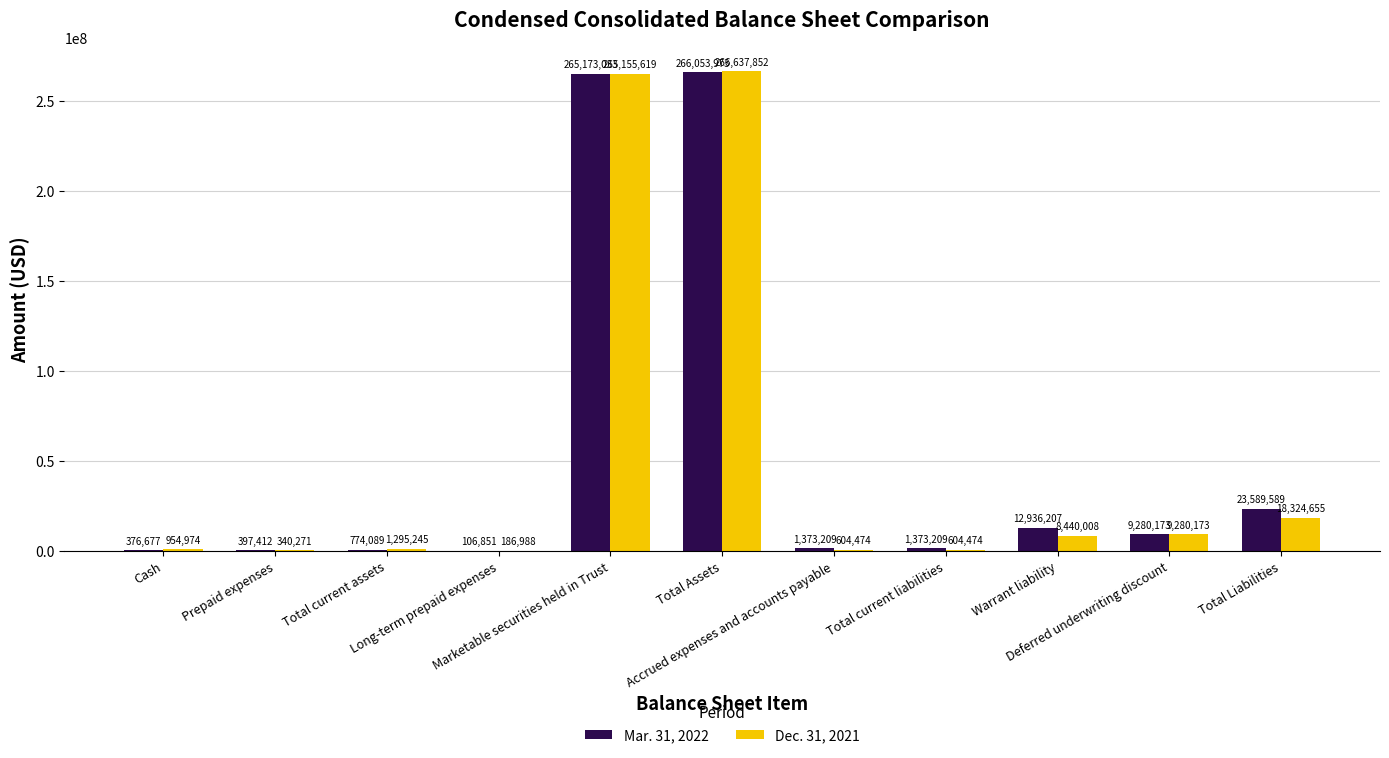

Reading left to right, what are all the values shown in this chart?

Mar. 31, 2022: 376677	397412	774089	106851	265173033	266053973	1373209	1373209	12936207	9280173	23589589
Dec. 31, 2021: 954974	340271	1295245	186988	265155619	266637852	604474	604474	8440008	9280173	18324655